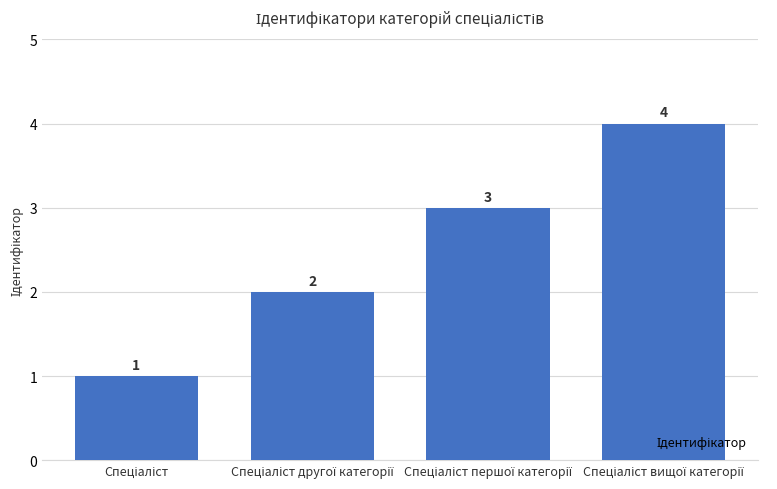

What is the sum of all values?

10